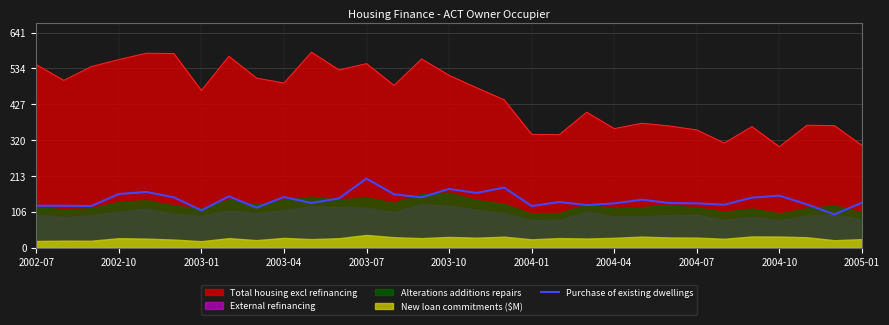

Is it true that the value at 29 is 99?

True